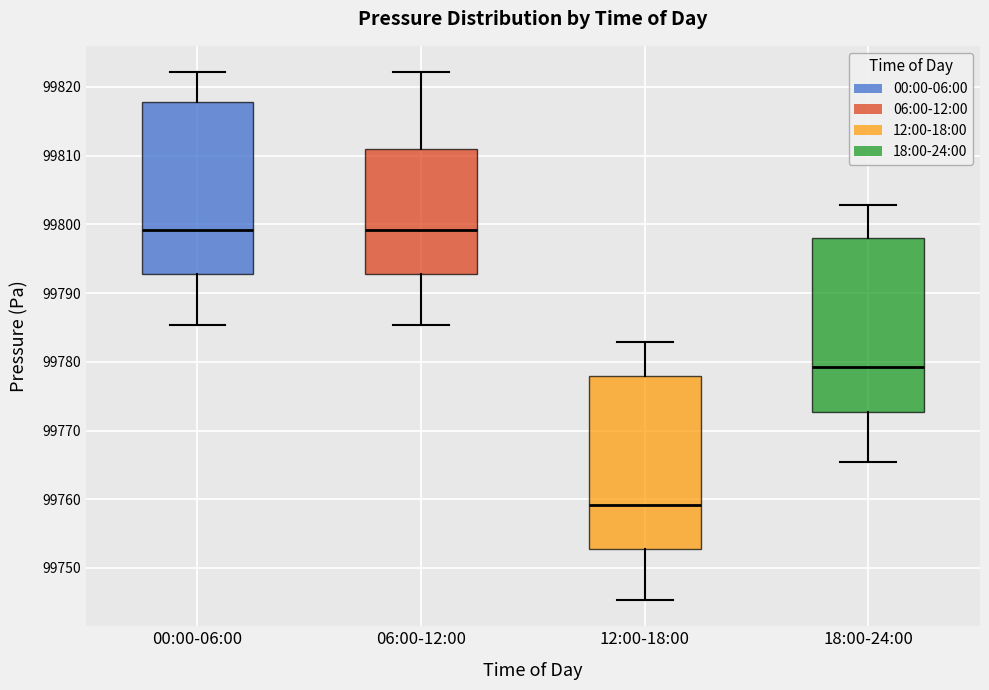

Which box's median line is the lowest?

12:00-18:00